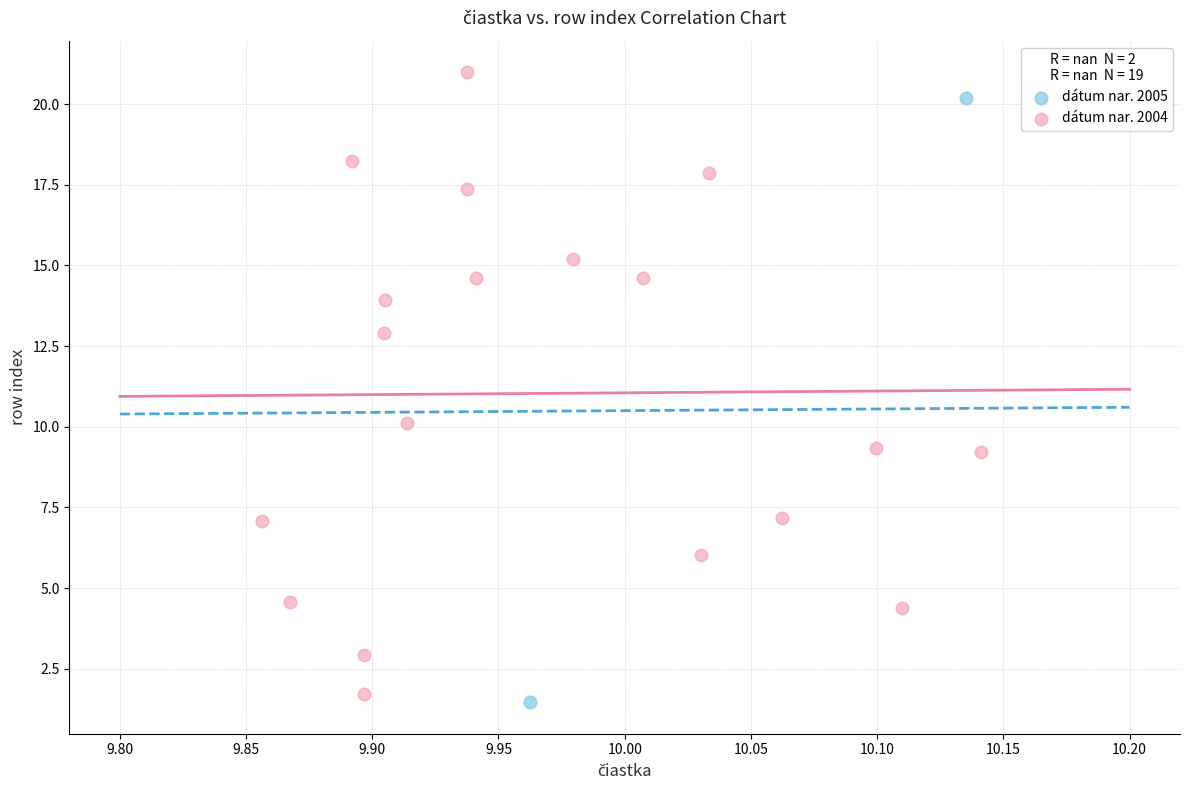

What are all the series names shown in the legend?

dátum nar. 2005, dátum nar. 2004